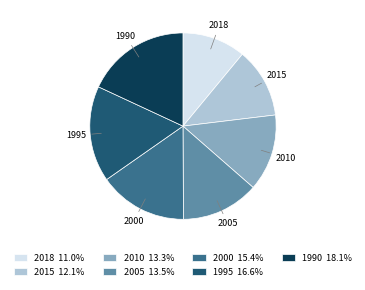

What is the largest slice in the pie chart?

1990